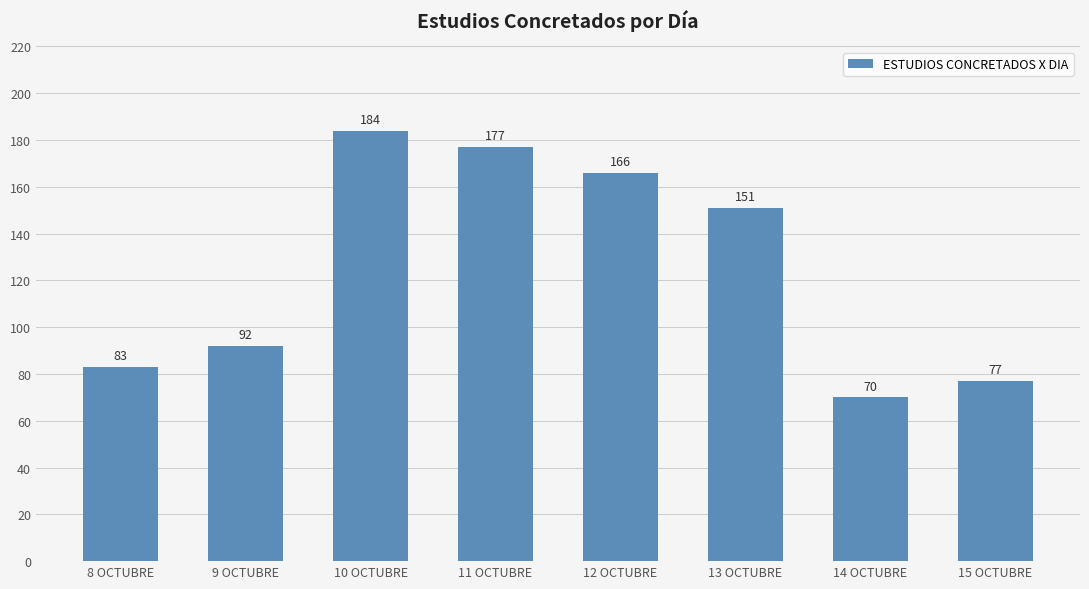

Which label corresponds to the smallest value in the chart?

14 OCTUBRE